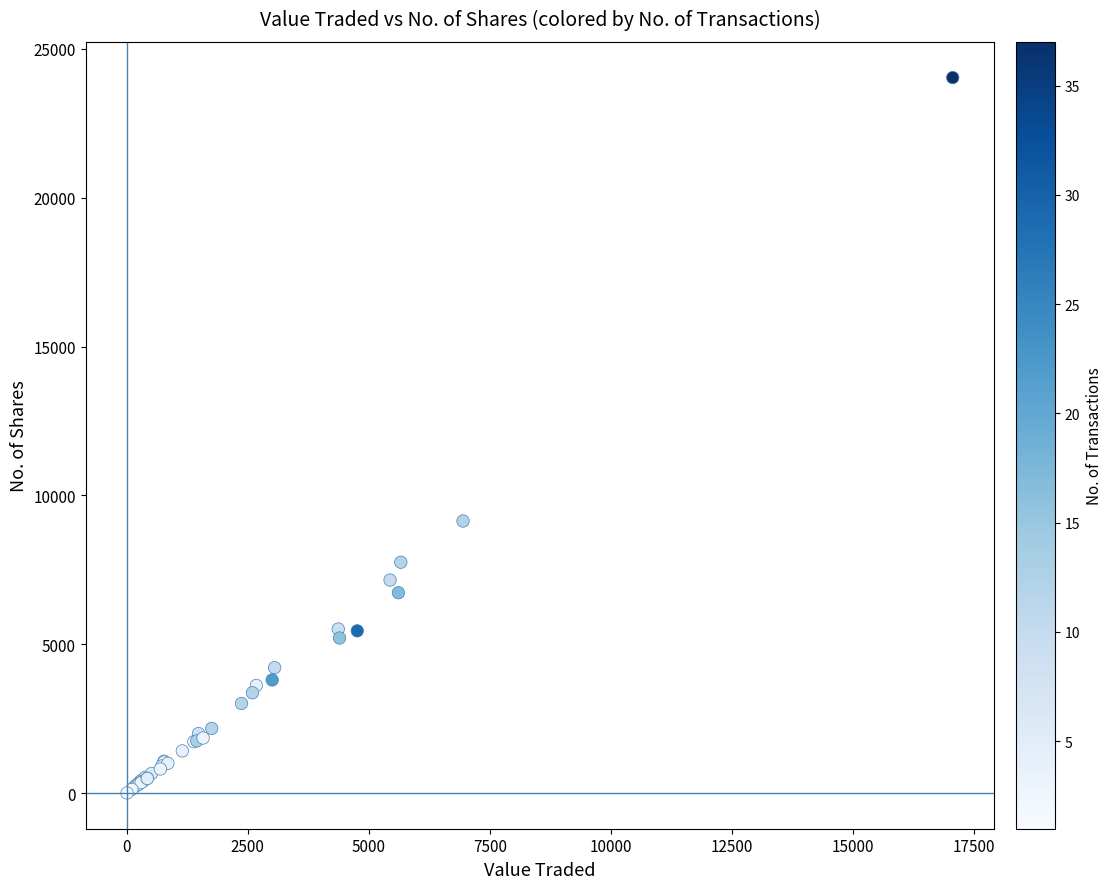

What Y value in the scatter plot is closest to 12020?

9140